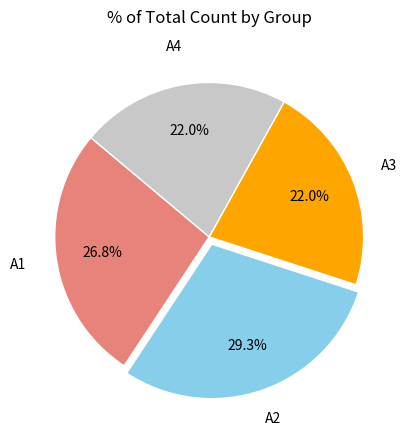

To the nearest percent, what is the combined percentage of A3 and A1?

49%